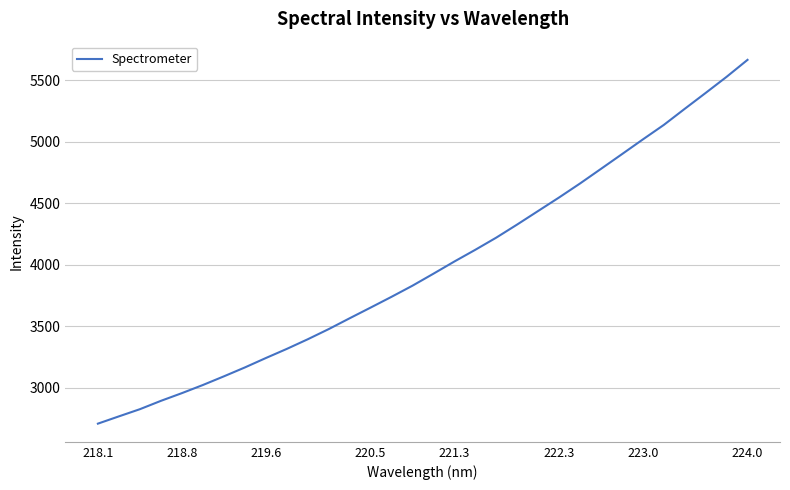

What is the maximum value shown in the chart?

5667.1